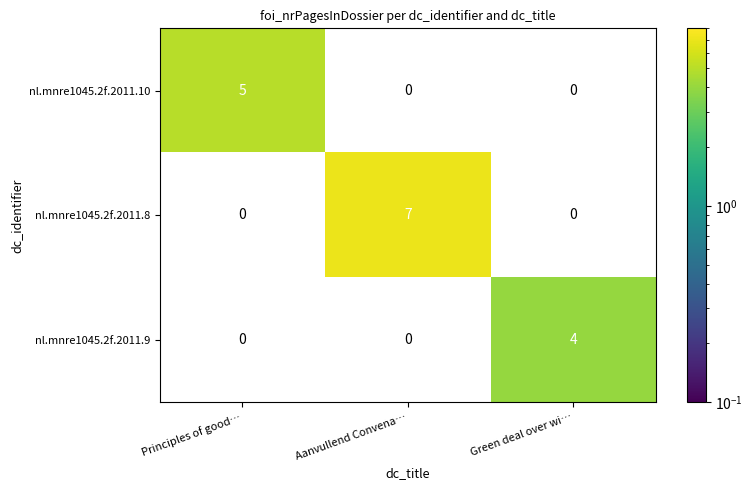

At which category is the sum across all series the highest?

Aanvullend Convena…